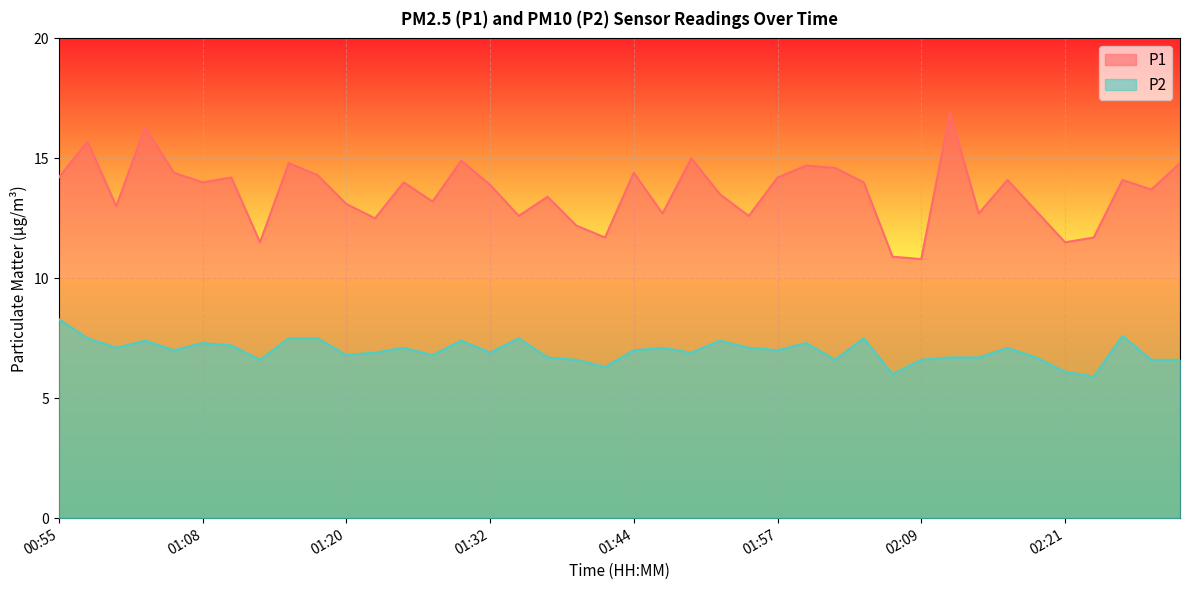

How many categories are shown in the chart?

40